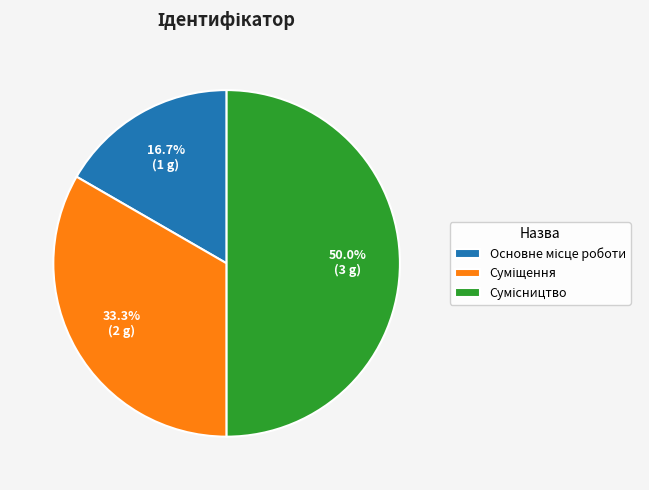

Combined, what portion of the pie is Основне місце роботи and Сумісництво?

66.7%